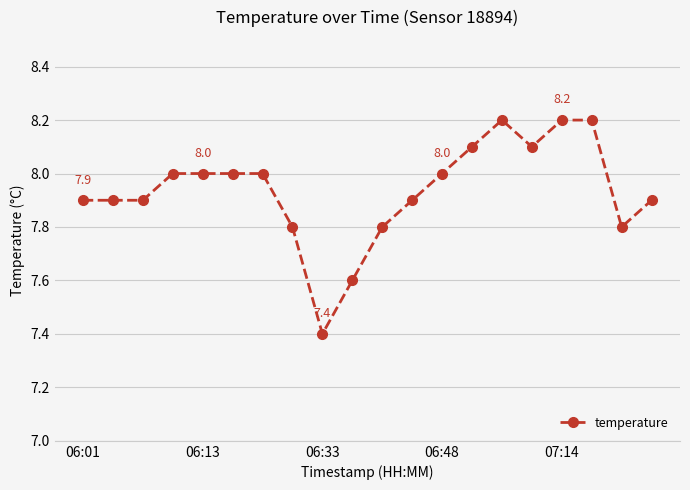

How many lines are shown in the chart?

1